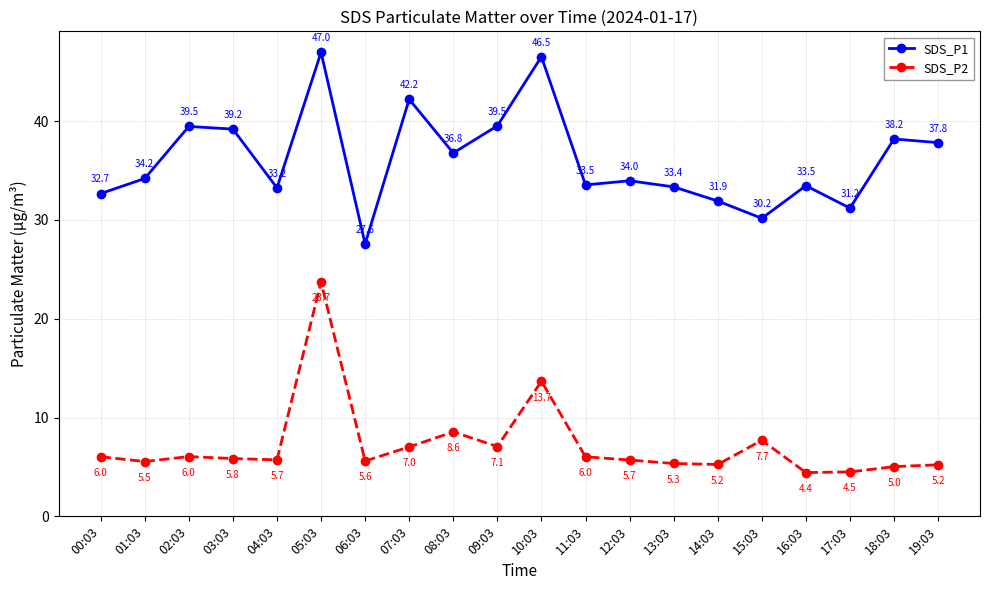

True or false: SDS_P1 and SDS_P2 intersect in this chart.

False